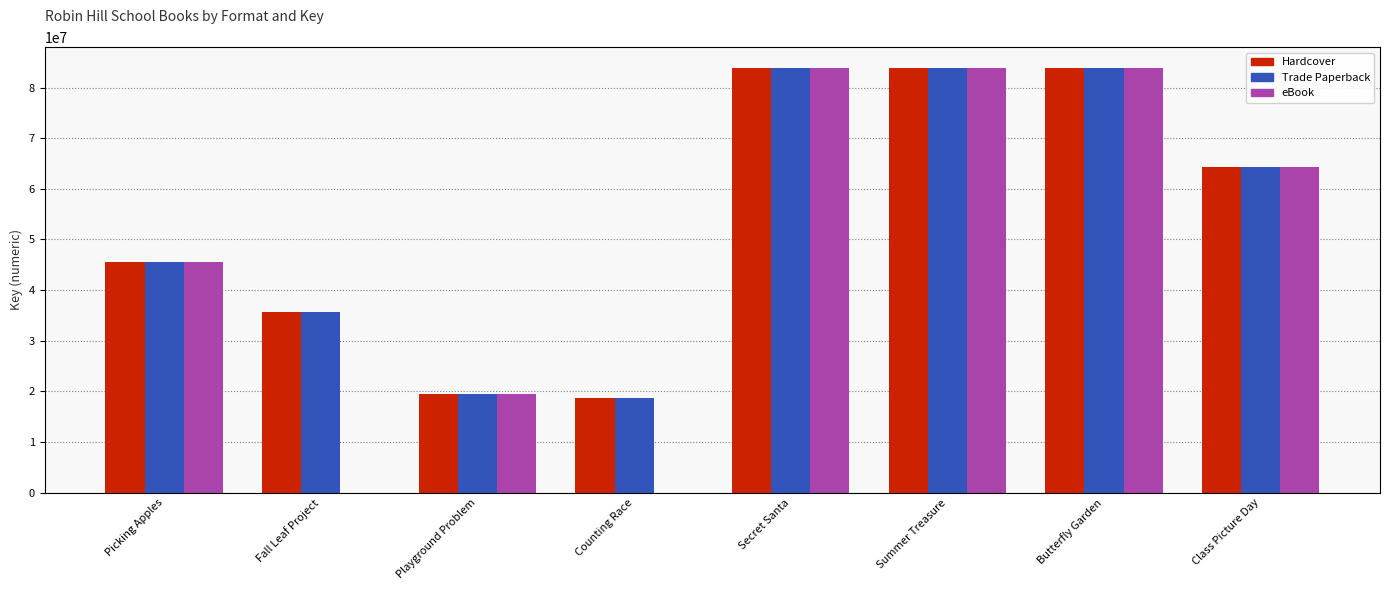

At which label is eBook closest to 41892280?

Picking Apples